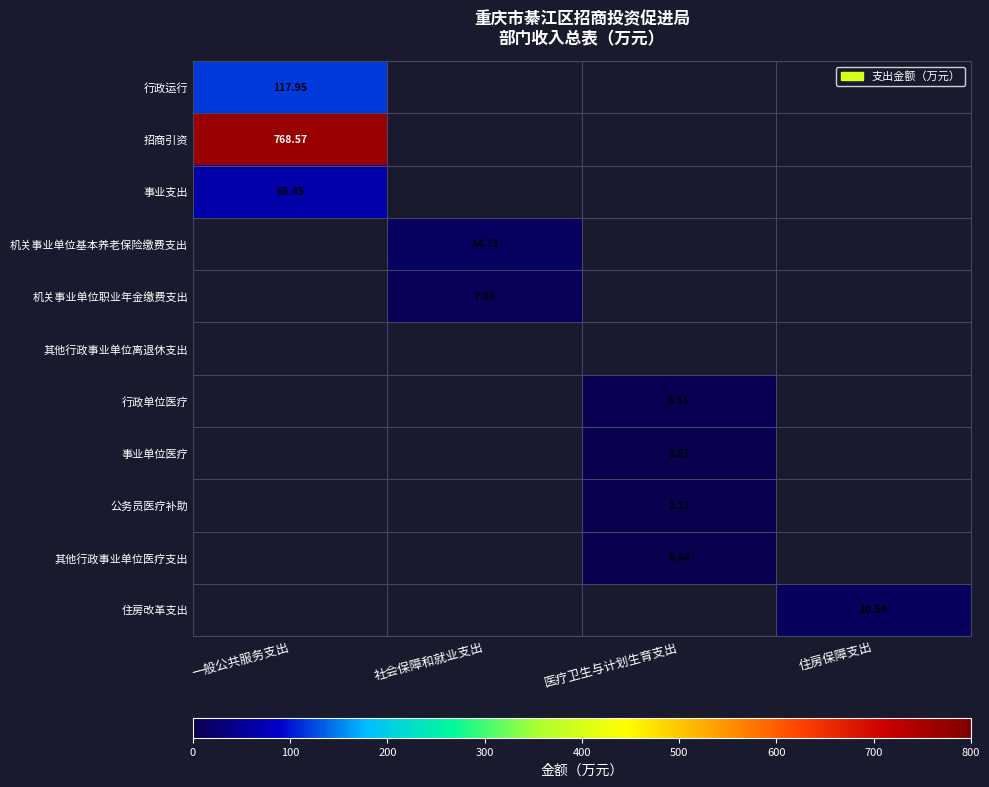

How many positive values does the 住房改革支出 series have?

1